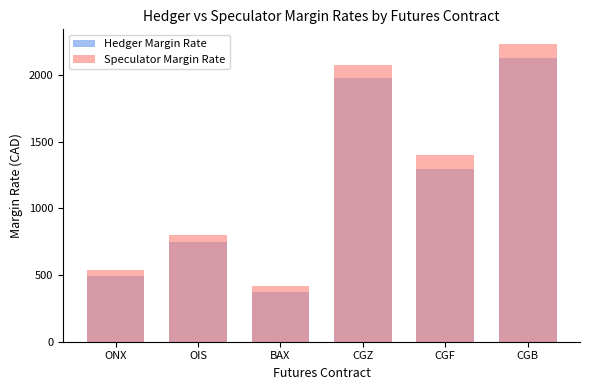

List the series in order of their peak value, highest first.

Speculator Margin Rate, Hedger Margin Rate